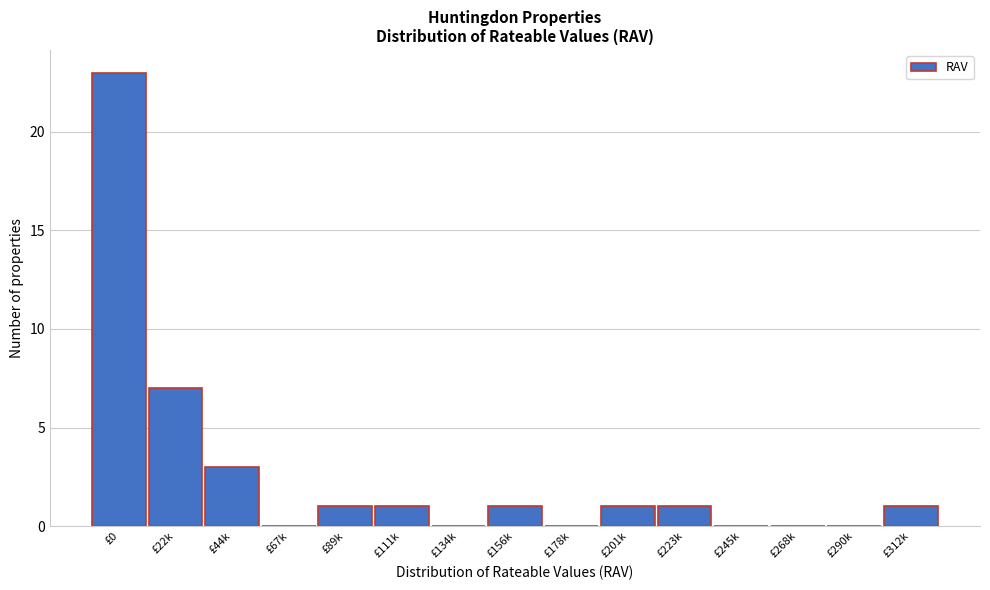

Reading left to right, transcribe all the data shown in this chart.

£0=23	£22k=7	£44k=3	£67k=0	£89k=1	£111k=1	£134k=0	£156k=1	£178k=0	£201k=1	£223k=1	£245k=0	£268k=0	£290k=0	£312k=1